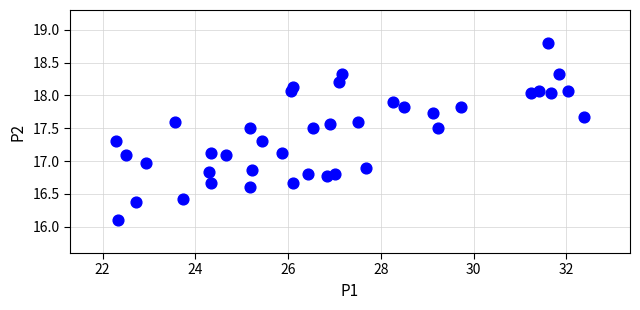

What is the range of Y values (max minus min)?

2.7